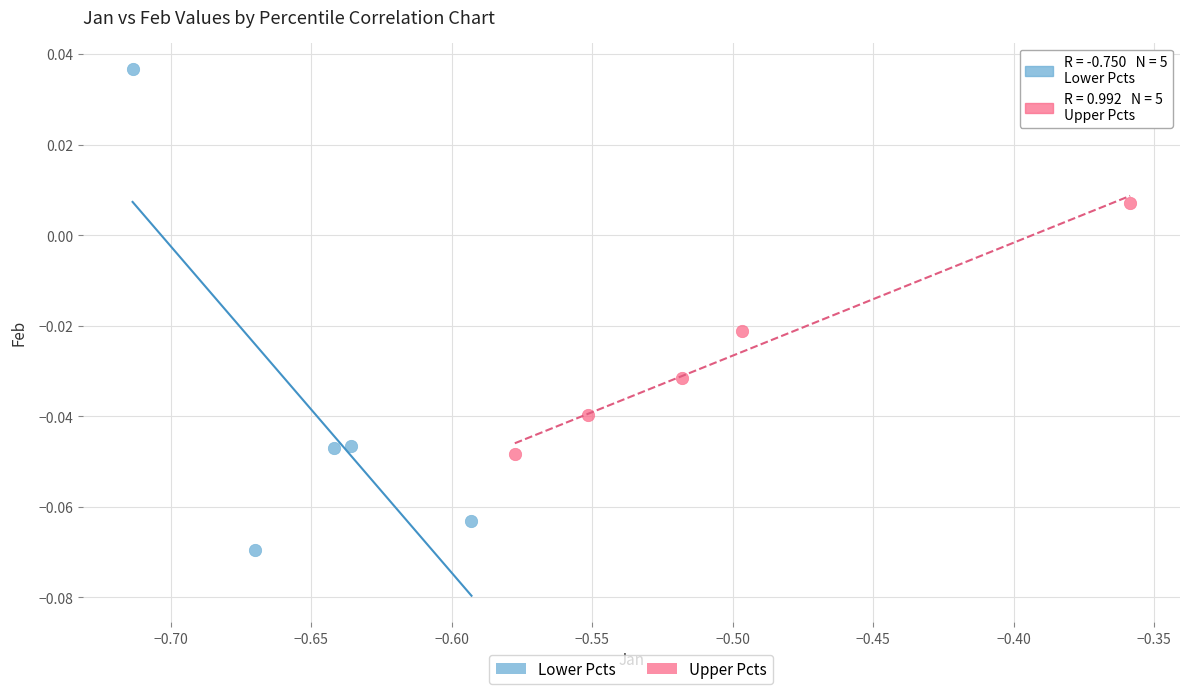

Which series reaches the minimum Y coordinate?

Lower Pcts